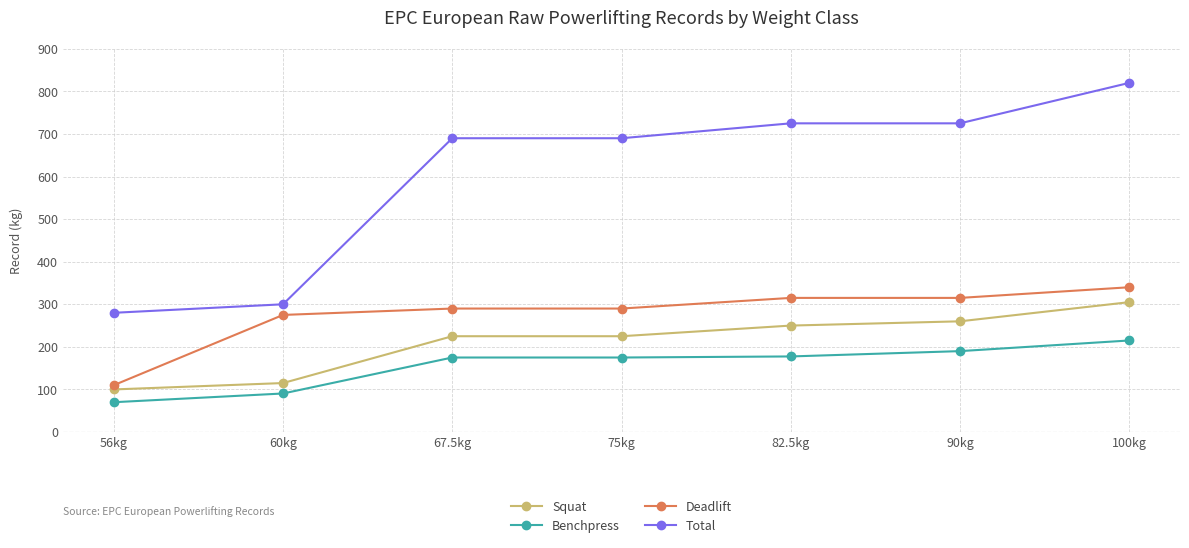

The Total series shows 690.0 at 75kg. True or false?

True